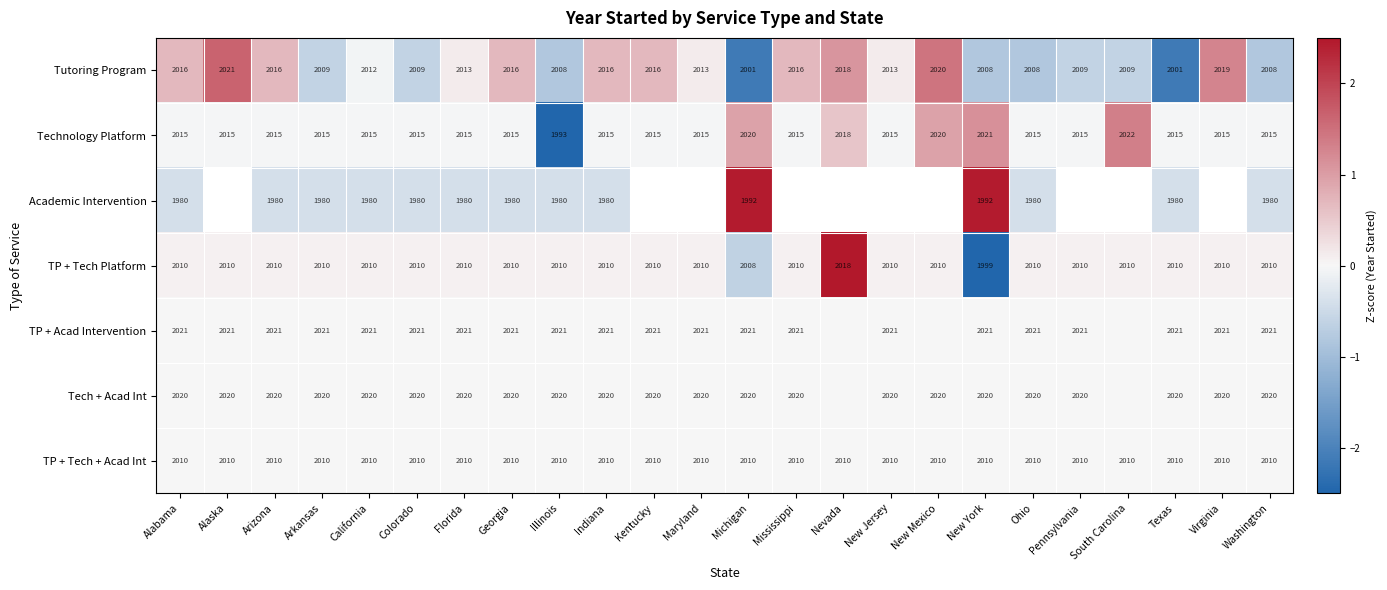

At how many categories does at least one series exceed -3?

24